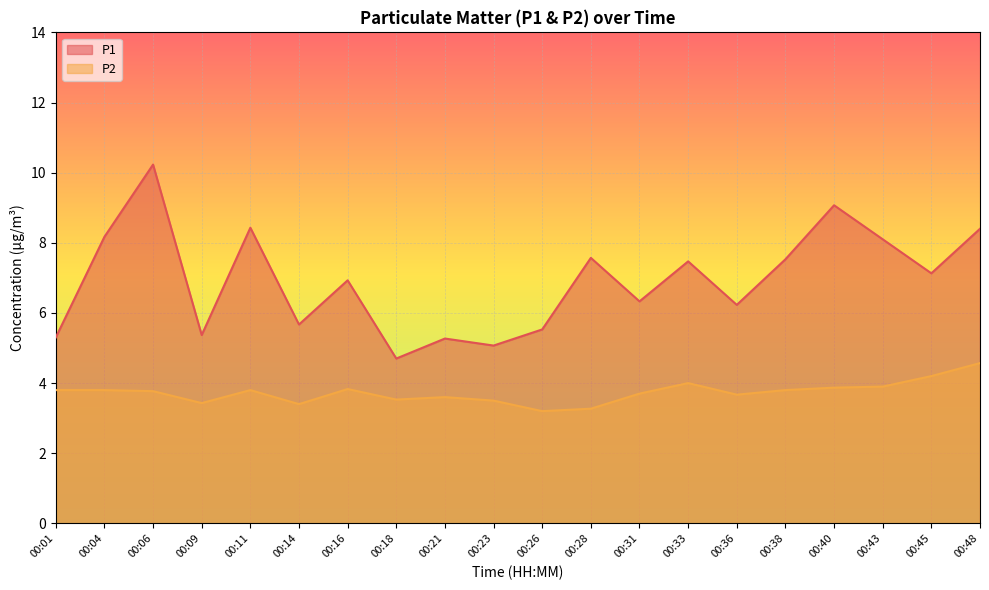

How many interior local valleys does the P2 series have?

5